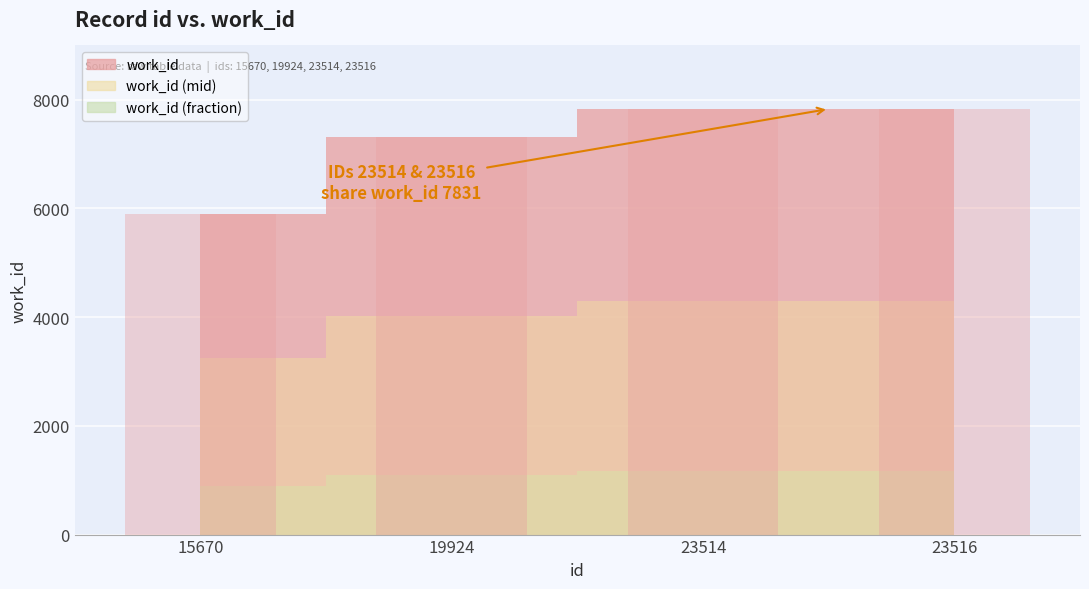

Reading left to right, list all the values displayed in this chart.

15670=5903	19924=7308	23514=7831	23516=7831